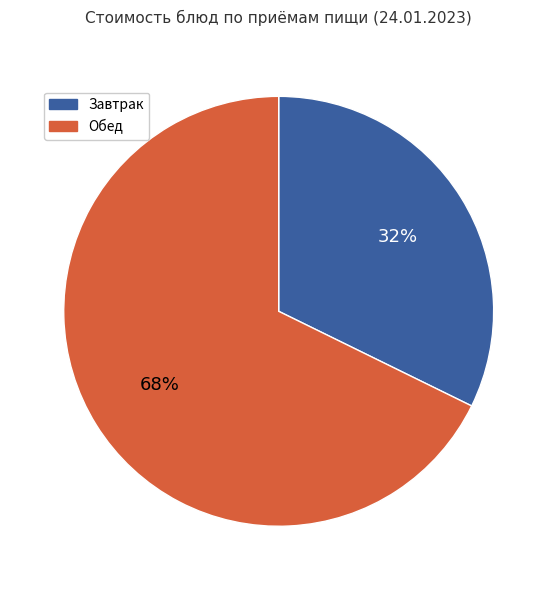

To the nearest percent, what is the average slice percentage?

50%